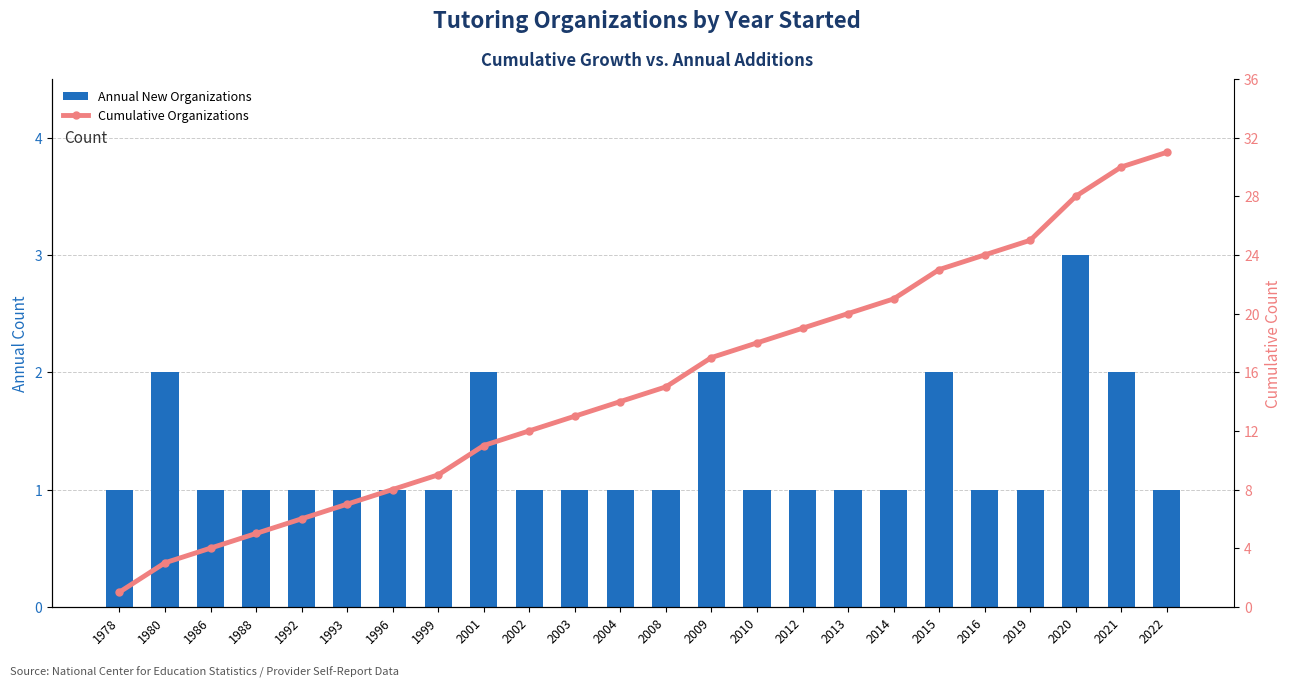

List the series in order of their overall mean, highest first.

Cumulative Organizations, Annual New Organizations